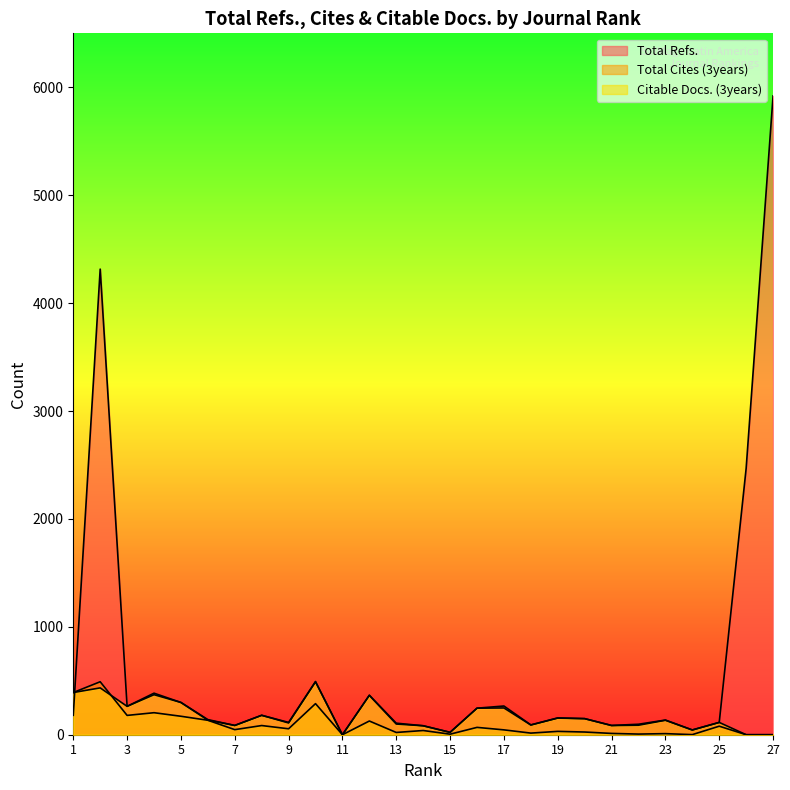

Where is the first local maximum for Citable Docs. (3years)?

2